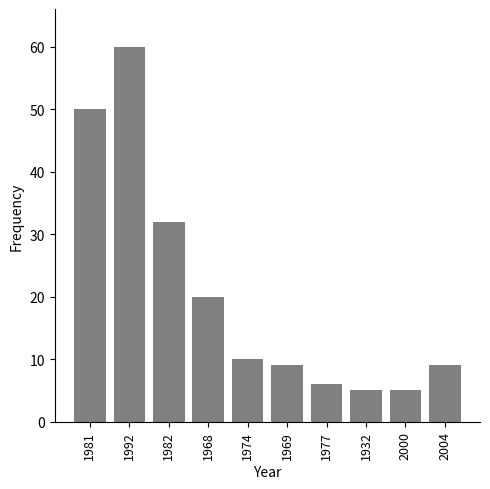

What is the label of the 10th bar from the right?

1981